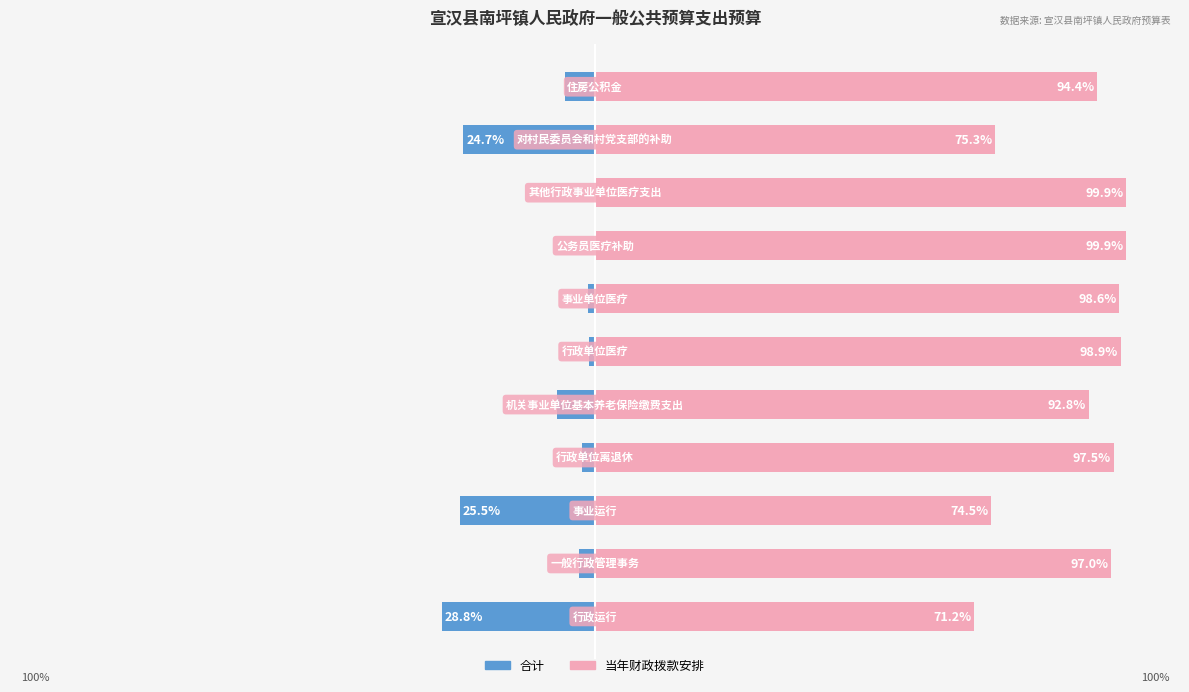

What is the difference between the maximum and minimum values in the 合计(占比%) series?

28.7